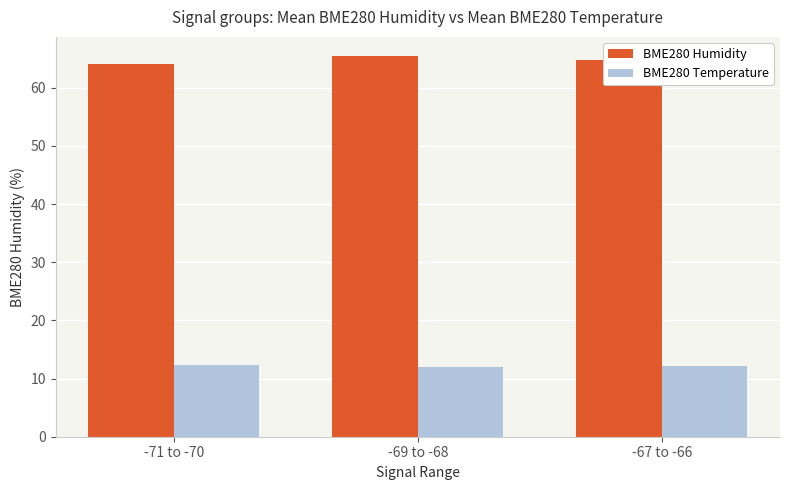

Is the value of BME280 Temperature at -71 to -70 greater than the value of BME280 Humidity at -69 to -68?

No